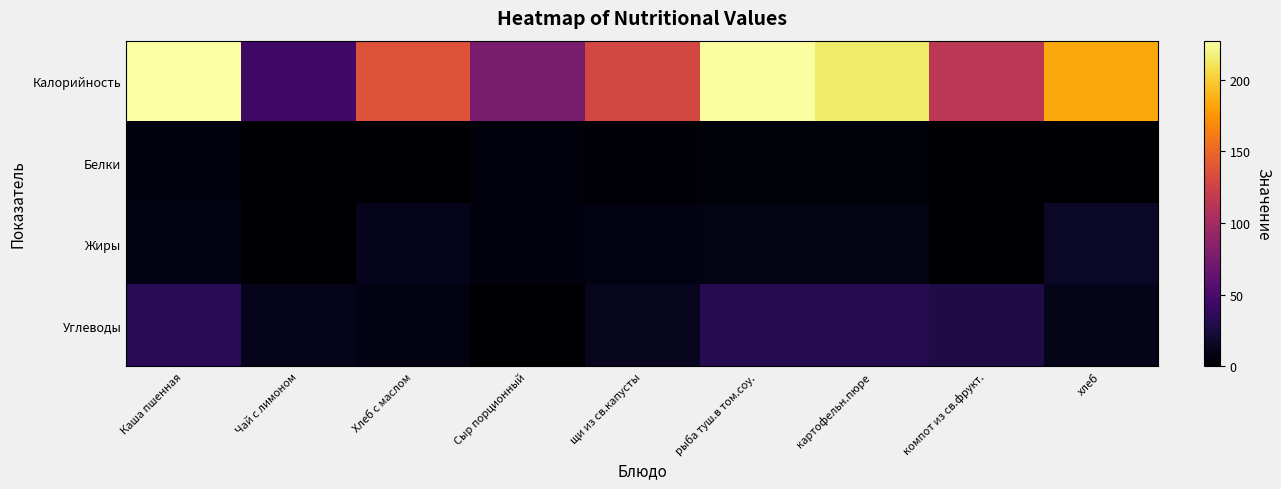

Reading left to right, extract all data points from this chart.

Калорийность: Каша пшенная=227.2	Чай с лимоном=45.1	Хлеб с маслом=137.5	Сыр порционный=76.4	щи из св.капусты=129.4	рыба туш.в том.соу.=225.9	картофельн.пюре=213.9	компот из св.фрукт.=113.8	хлеб=183.6
Белки: Каша пшенная=6.0	Чай с лимоном=0.0	Хлеб с маслом=1.3	Сыр порционный=4.8	щи из св.капусты=2.5	рыба туш.в том.соу.=4.3	картофельн.пюре=4.3	компот из св.фрукт.=0.6	хлеб=1.7
Жиры: Каша пшенная=7.3	Чай с лимоном=0.0	Хлеб с маслом=11.3	Сыр порционный=6.2	щи из св.капусты=7.6	рыба туш.в том.соу.=8.1	картофельн.пюре=8.1	компот из св.фрукт.=0.0	хлеб=15.1
Углеводы: Каша пшенная=34.3	Чай с лимоном=11.3	Хлеб с маслом=7.7	Сыр порционный=0.0	щи из св.капусты=12.8	рыба туш.в том.соу.=31.1	картофельн.пюре=31.1	компот из св.фрукт.=27.9	хлеб=10.3